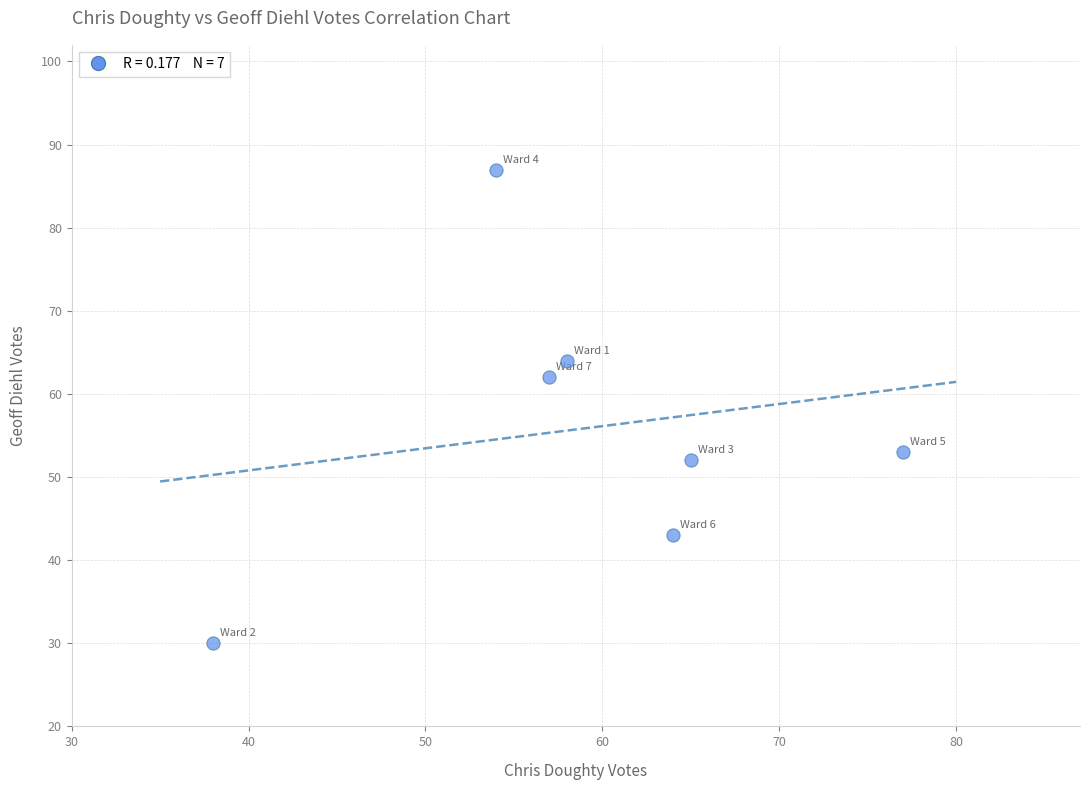

What Y value in the scatter plot is closest to 58?

62